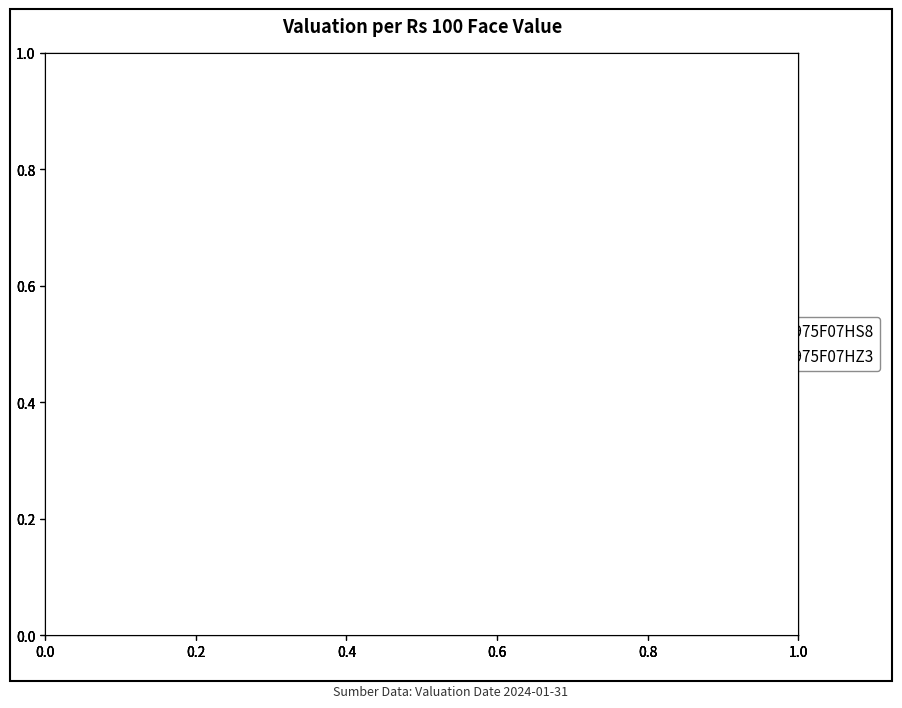

What is the ratio of the value at INE975F07HS8 to the value at INE975F07HZ3?

1.0